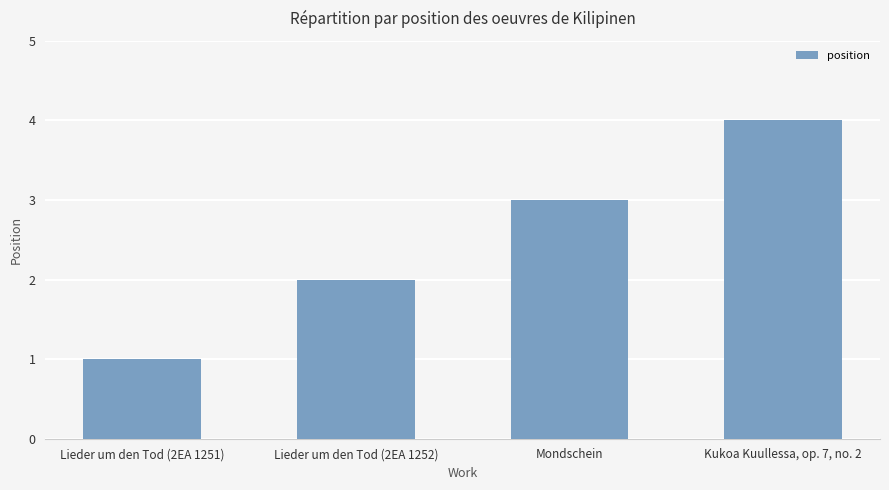

What is the sum of the values at Mondschein and Lieder um den Tod (2EA 1251)?

4